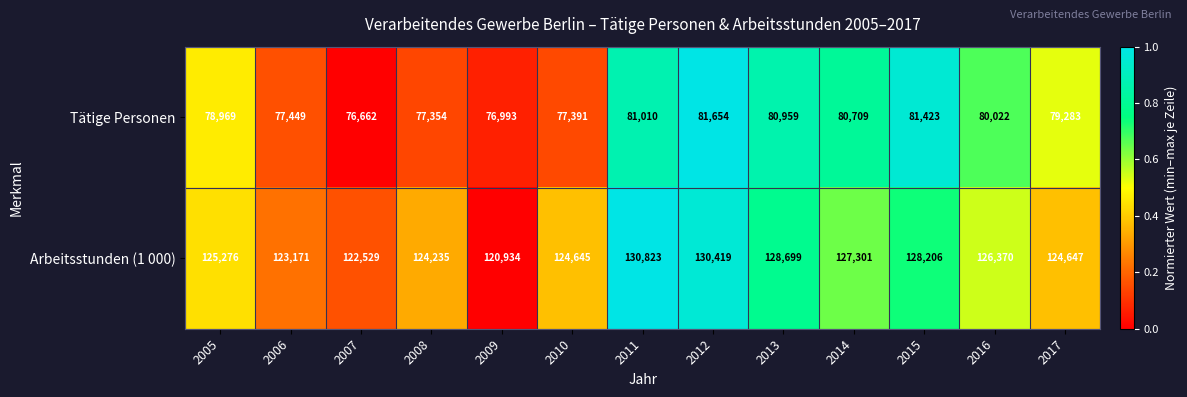

Rank the series by their average value, from lowest to highest.

Tätige Personen, Arbeitsstunden (1 000)